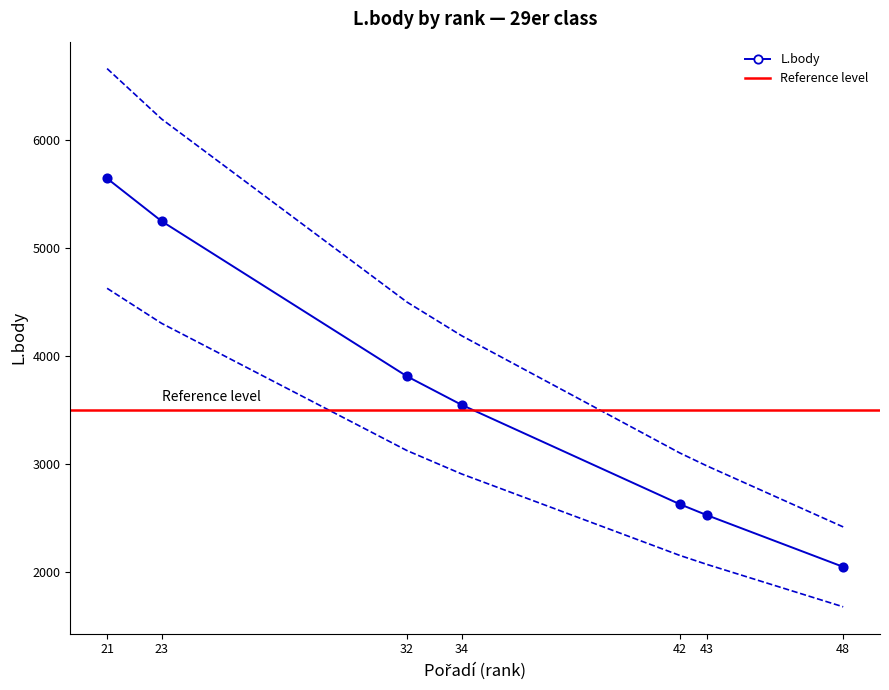

True or false: L.body has more than 2 interior local peaks.

False